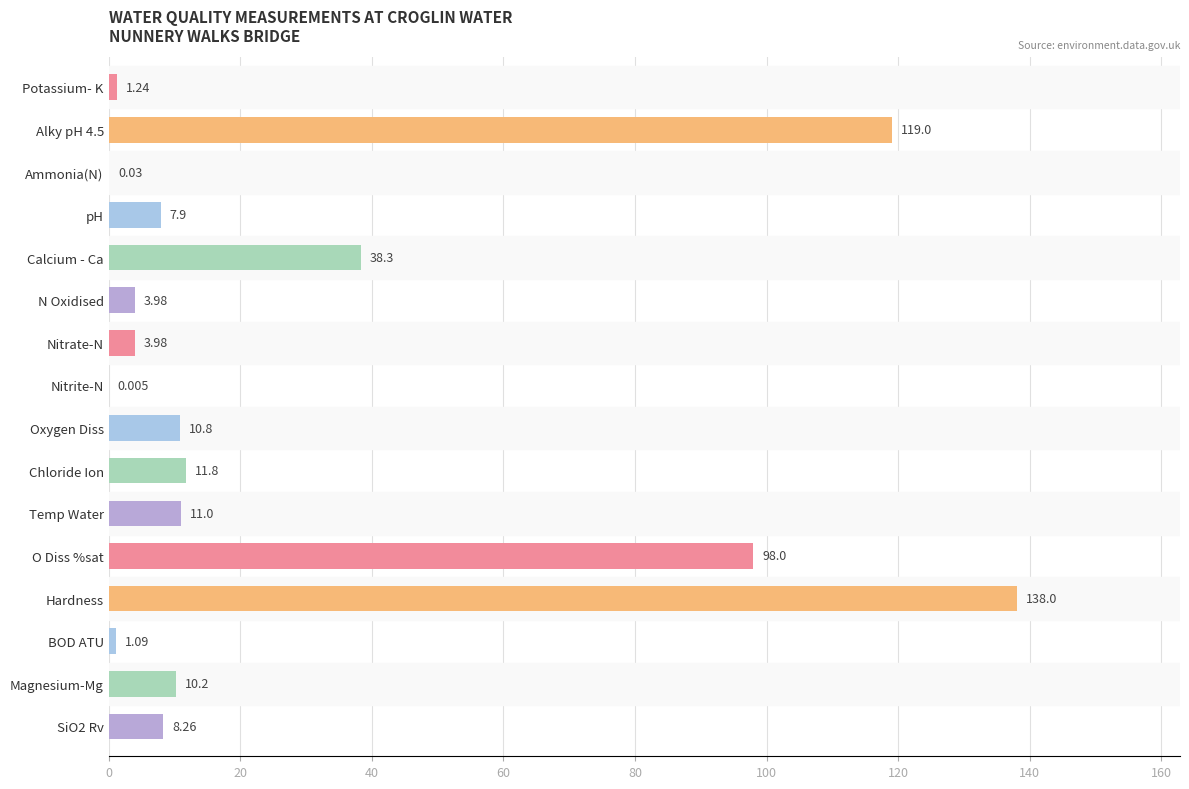

Which has a higher value, Calcium - Ca or Oxygen Diss?

Calcium - Ca